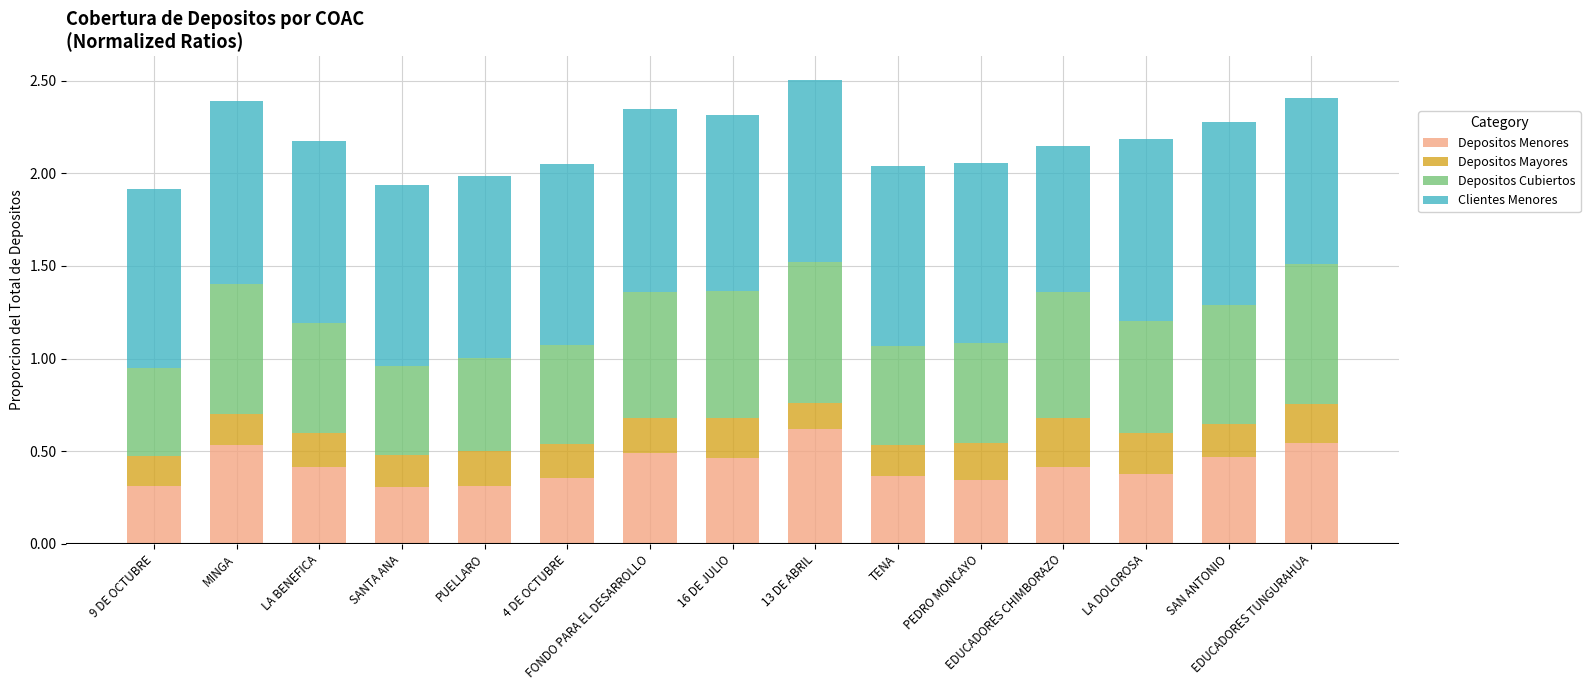

True or false: Depositos Menores has a value of 0.6 at EDUCADORES CHIMBORAZO.

False